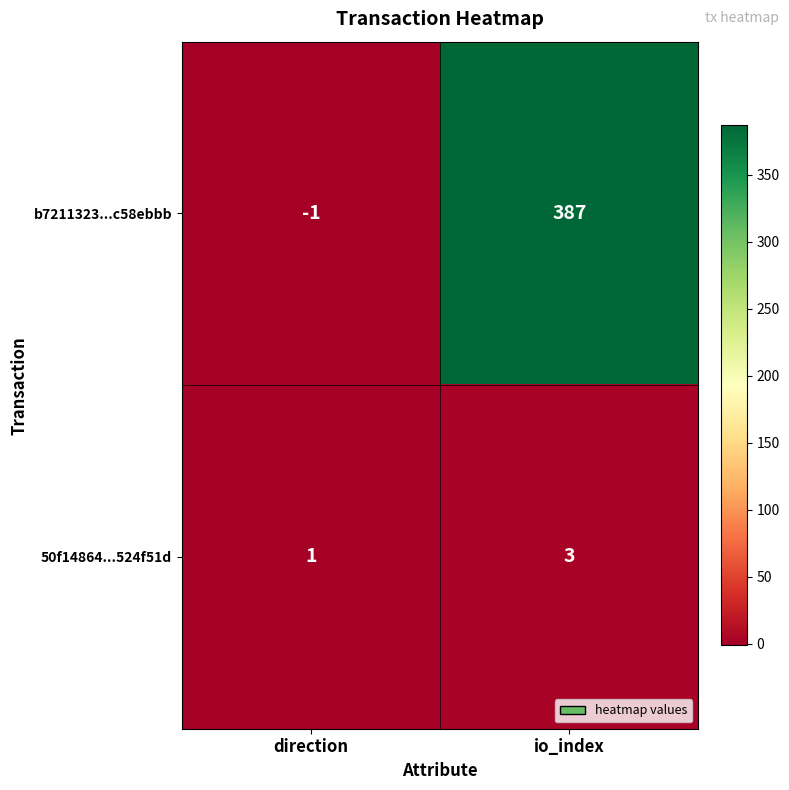

At which category is the sum across all series the highest?

io_index